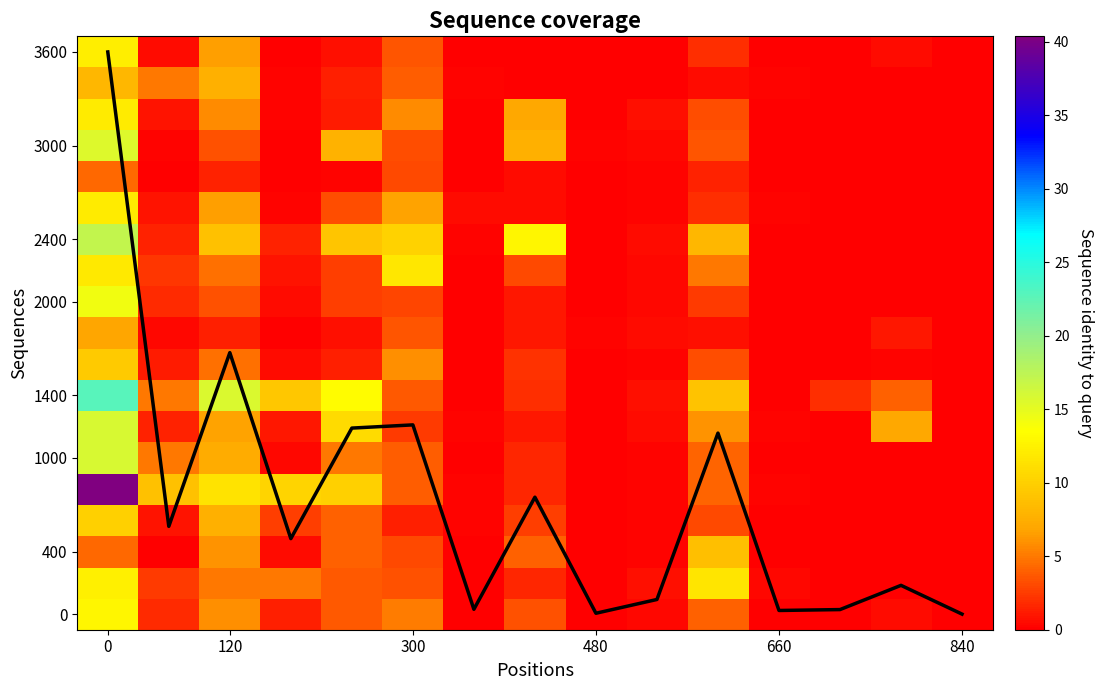

What is the maximum value shown in the chart?

40.4